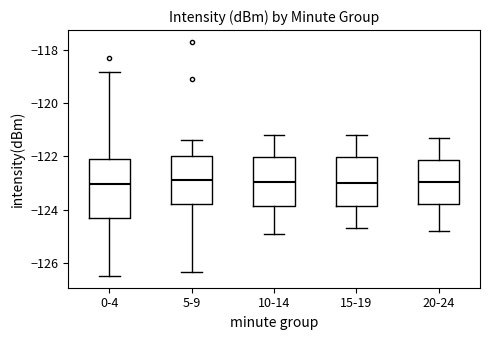

Reading left to right, read every box against the y-axis: the position of its median line, the range the box covers, and the ends of its whiskers. The values are not printed on the chart, so give them approximately, as read against the axis.

0-4: median -123.0, box -124.4 to -122.0, whiskers -126.4 to -118.8
5-9: median -122.8, box -123.8 to -122.0, whiskers -126.4 to -121.4
10-14: median -123.0, box -123.8 to -122.0, whiskers -124.8 to -121.2
15-19: median -123.0, box -123.8 to -122.0, whiskers -124.6 to -121.2
20-24: median -123.0, box -123.8 to -122.2, whiskers -124.8 to -121.2